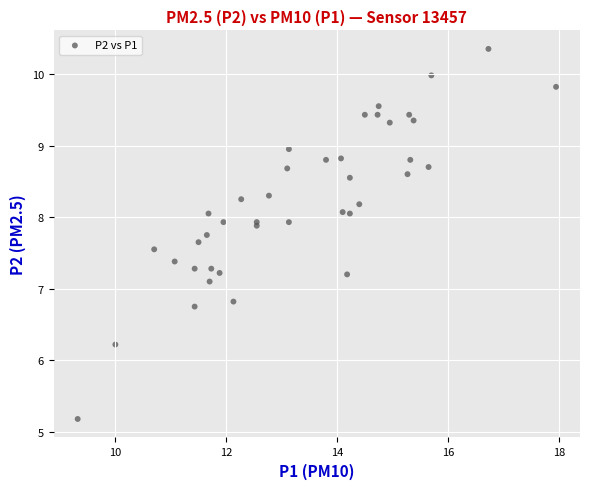

What Y value in the scatter plot is closest to 7?

7.1